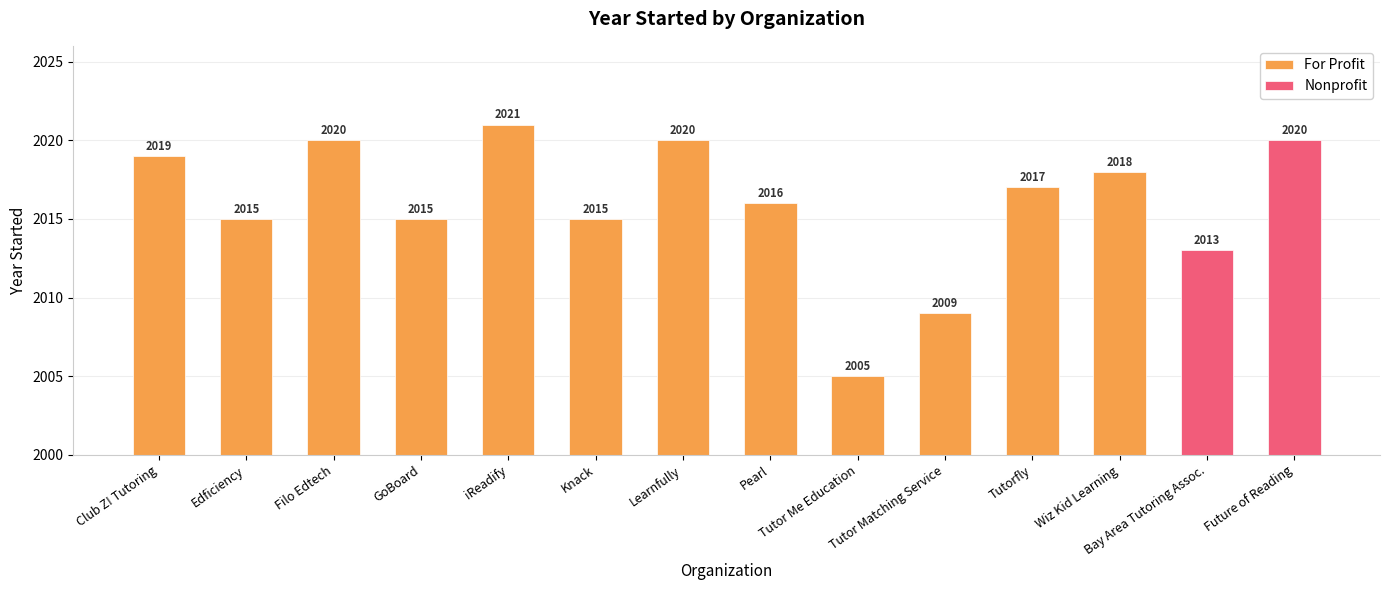

The value of For Profit at Tutor Matching Service is 2009. True or false?

True